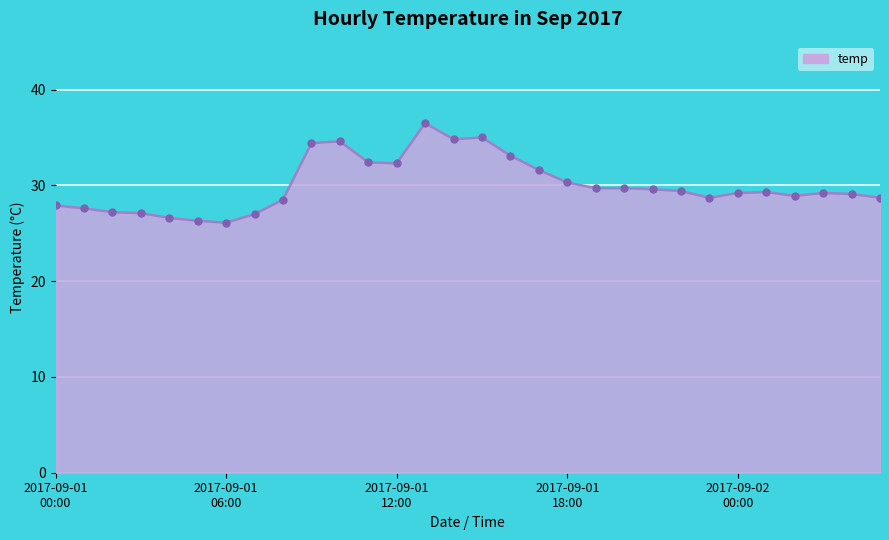

What is the greatest value displayed?

36.5